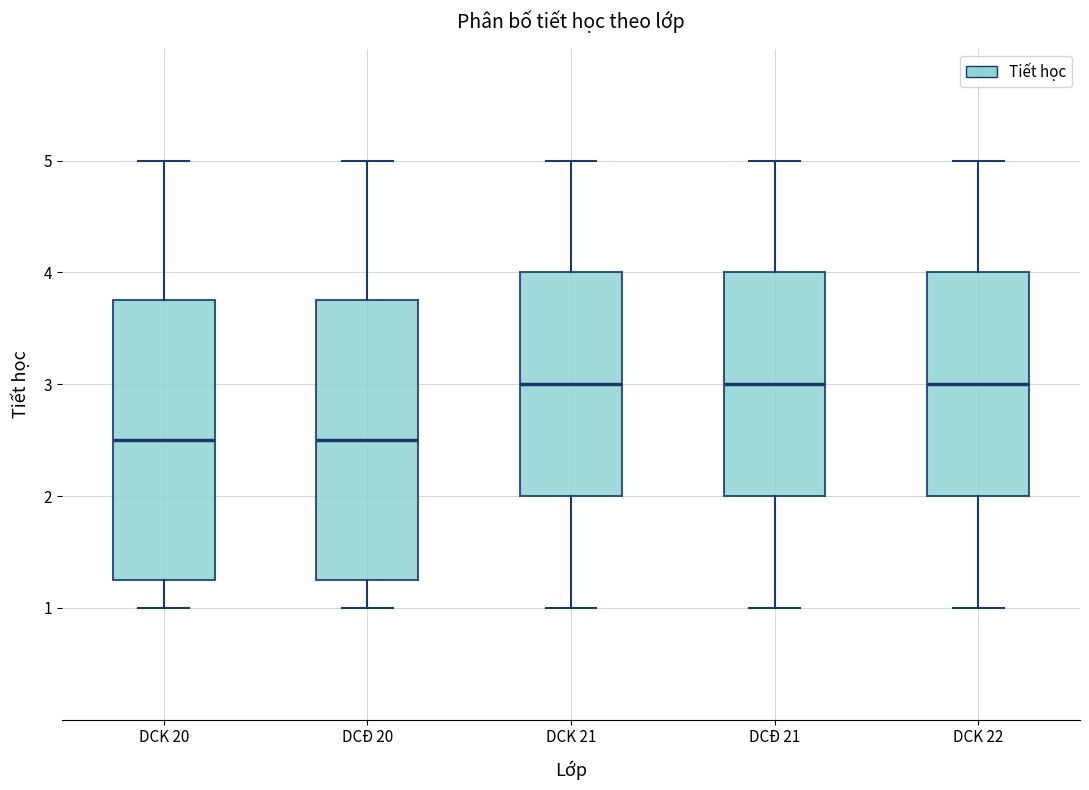

Reading left to right, transcribe this box plot: for each box, give where its median line is, the range the box spans, and where its two whiskers end, as read against the y-axis. The values are not printed on the chart, so give them approximately, as read against the axis.

DCK 20: median 2.5, box 1.3 to 3.8, whiskers 1.0 to 5.0
DCĐ 20: median 2.5, box 1.3 to 3.8, whiskers 1.0 to 5.0
DCK 21: median 3.0, box 2.0 to 4.0, whiskers 1.0 to 5.0
DCĐ 21: median 3.0, box 2.0 to 4.0, whiskers 1.0 to 5.0
DCK 22: median 3.0, box 2.0 to 4.0, whiskers 1.0 to 5.0